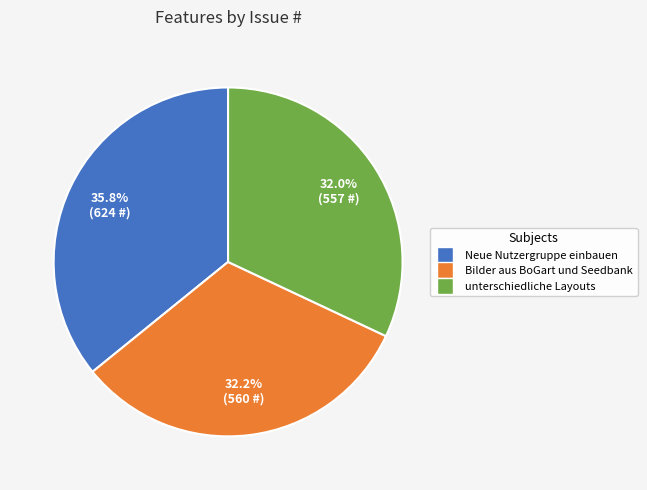

Is it true that unterschiedliche Layouts is 22% of the pie?

False